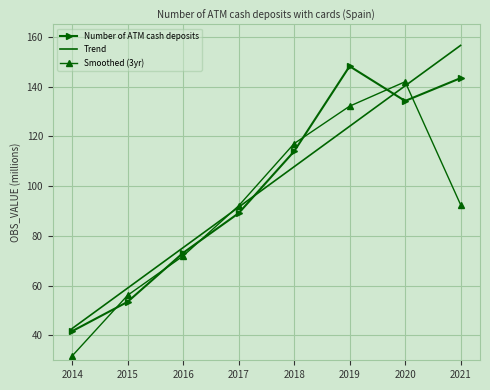

Rank the series by their maximum value, from lowest to highest.

Smoothed (3yr), Number of ATM cash deposits, Trend